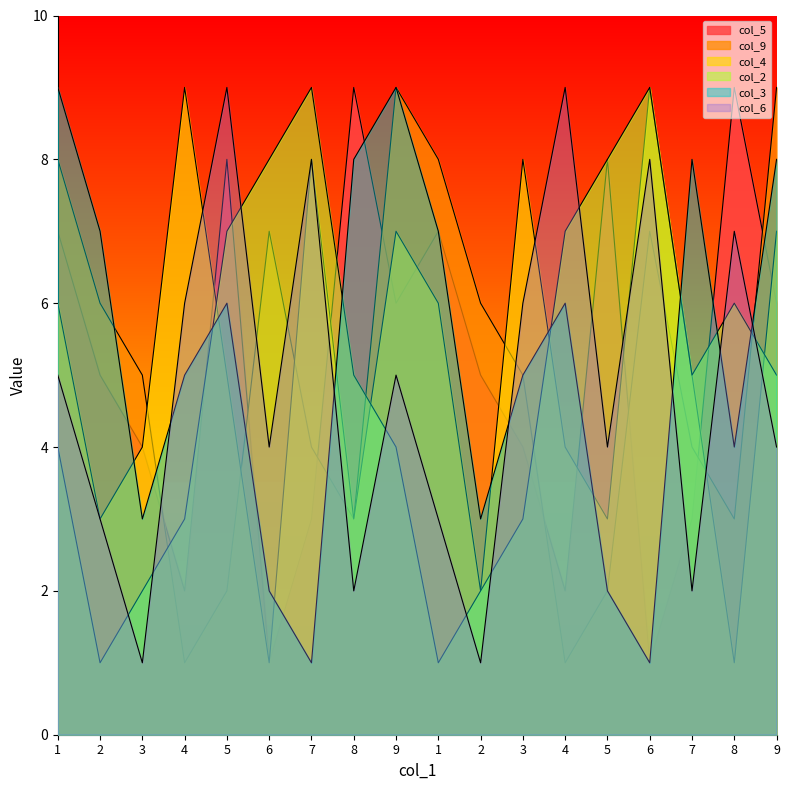

Which series has the largest range (max minus min)?

col_5